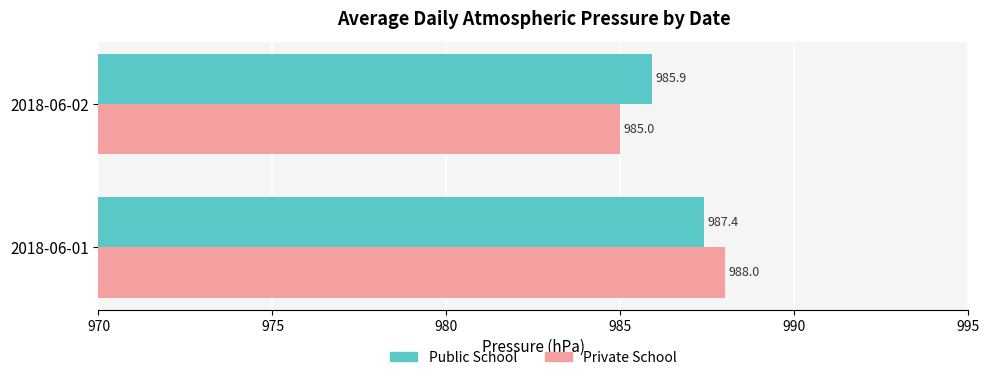

Where is Public School nearest to the value 986?

2018-06-02